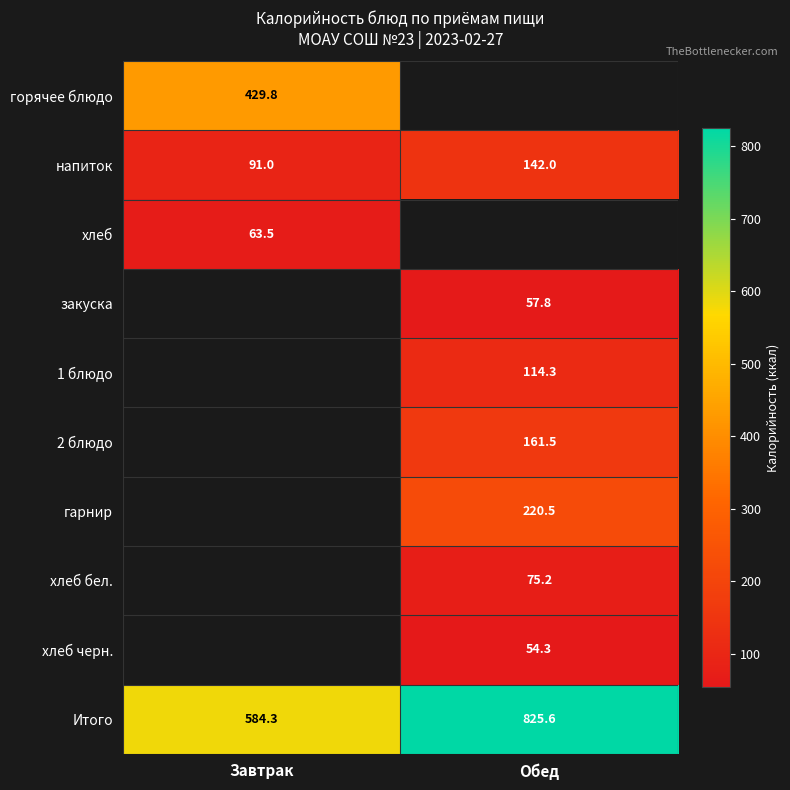

Is the value of хлеб бел. at Обед greater than the value of напиток at Обед?

No